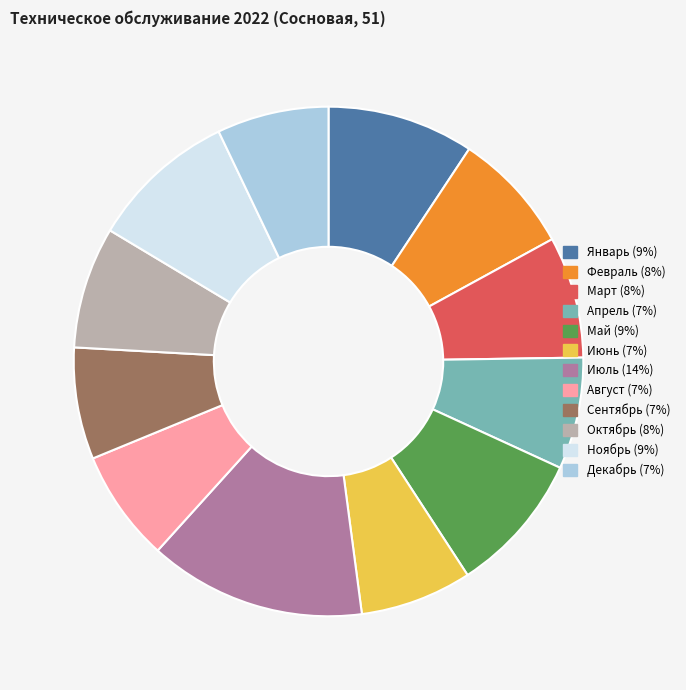

What is the ratio of the value at Сентябрь to the value at Февраль?

0.9